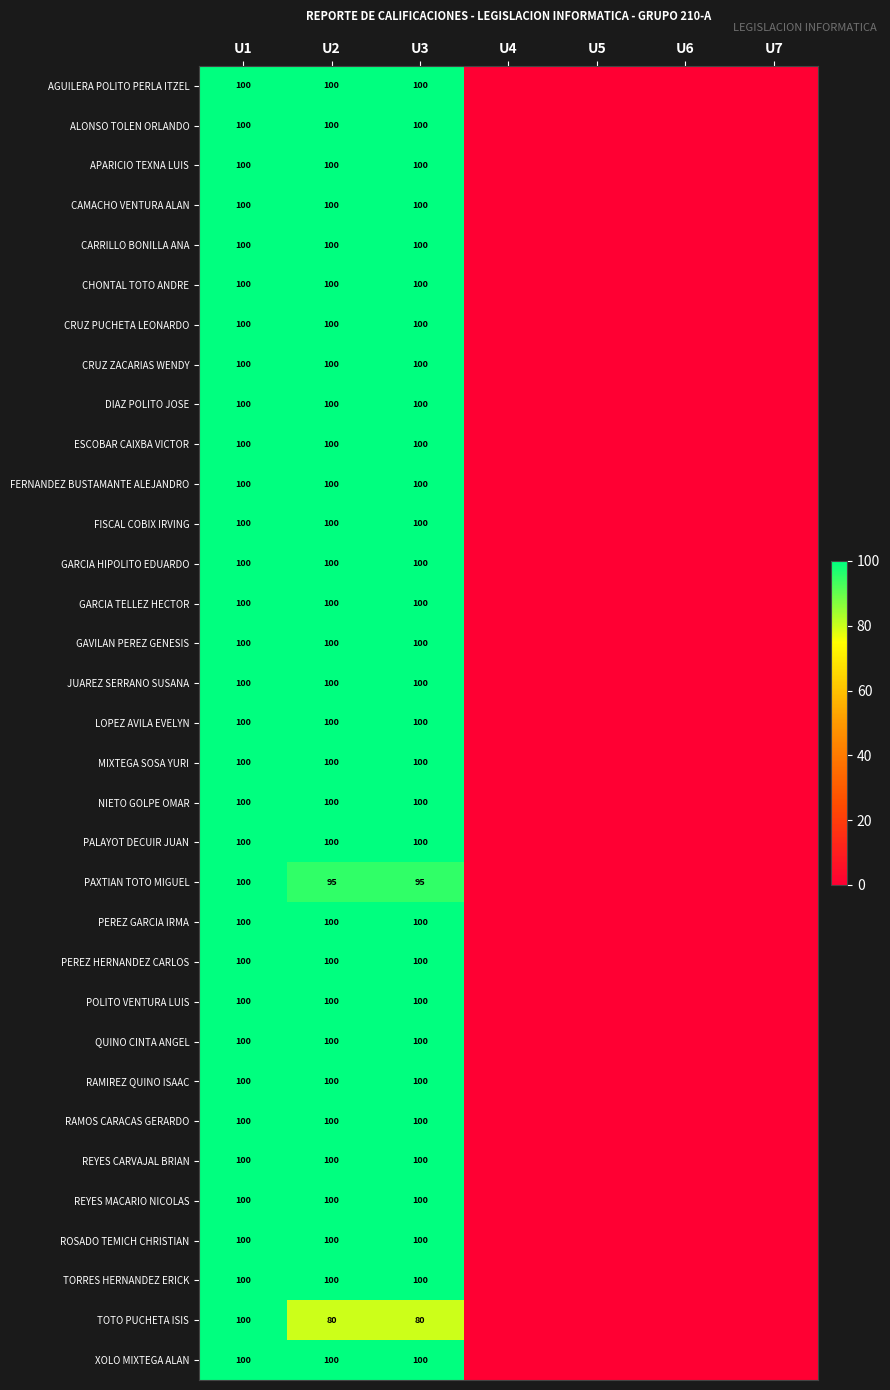

What is the difference between the highest and lowest values at U3?

20